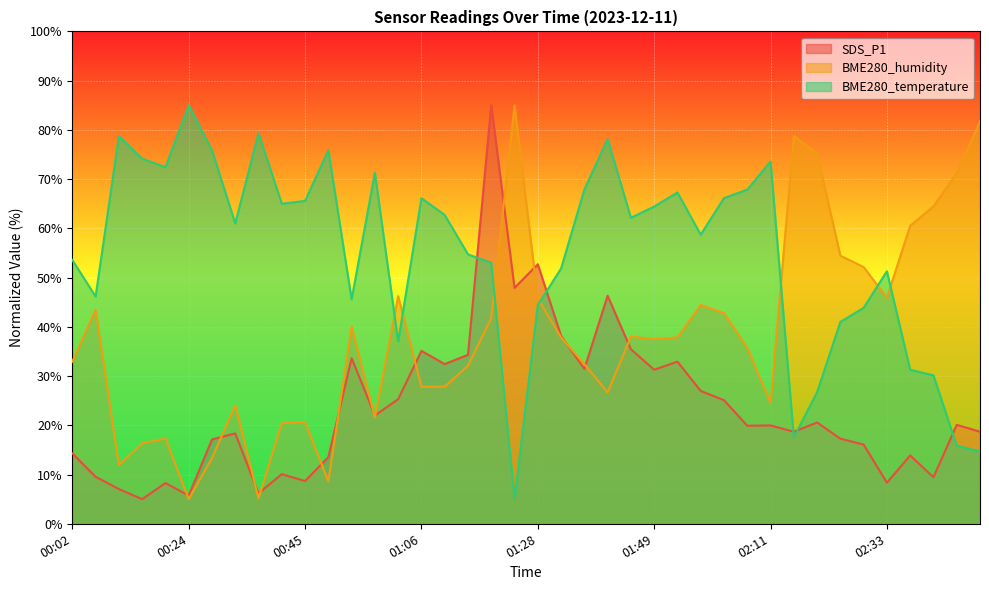

At which label does SDS_P1 reach its minimum?

00:15